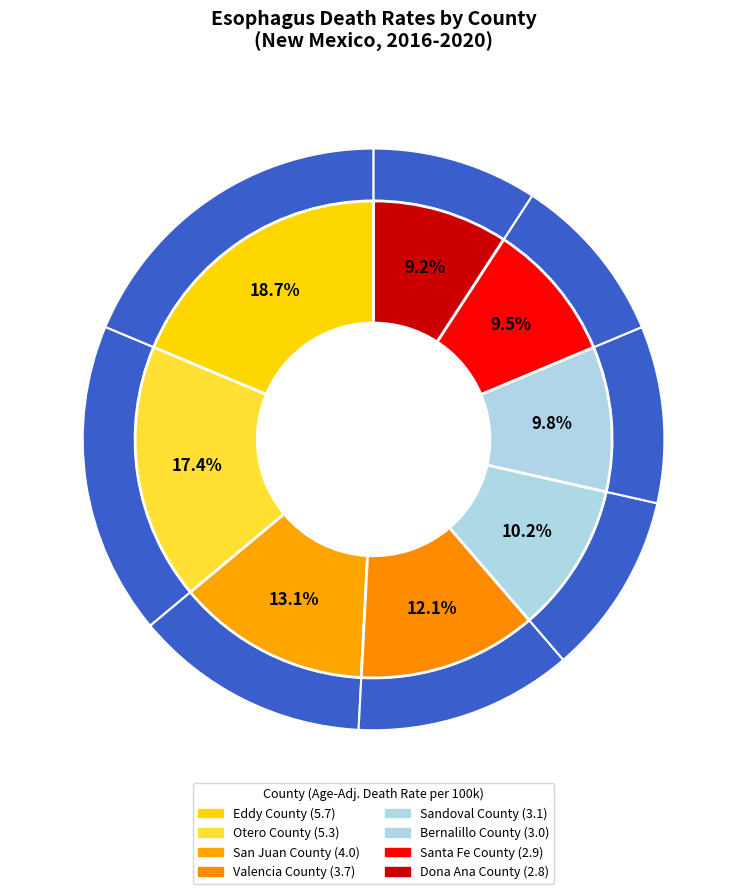

Which slice is the largest?

Eddy County